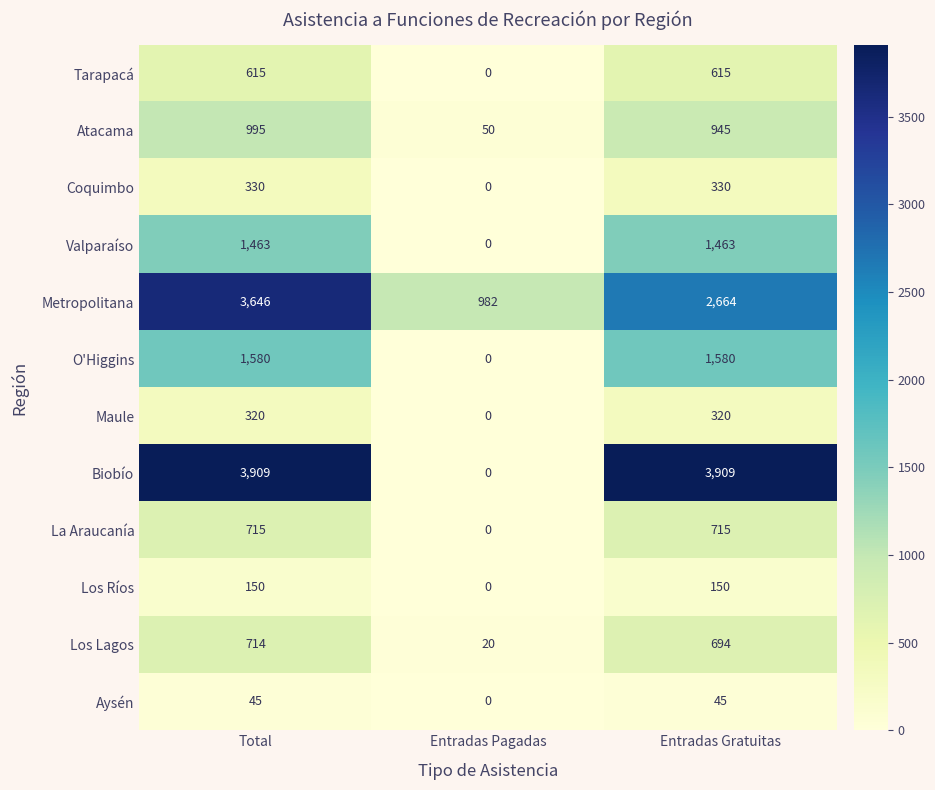

List the series in order of their peak value, highest first.

Biobío, Metropolitana, O'Higgins, Valparaíso, Atacama, La Araucanía, Los Lagos, Tarapacá, Coquimbo, Maule, Los Ríos, Aysén